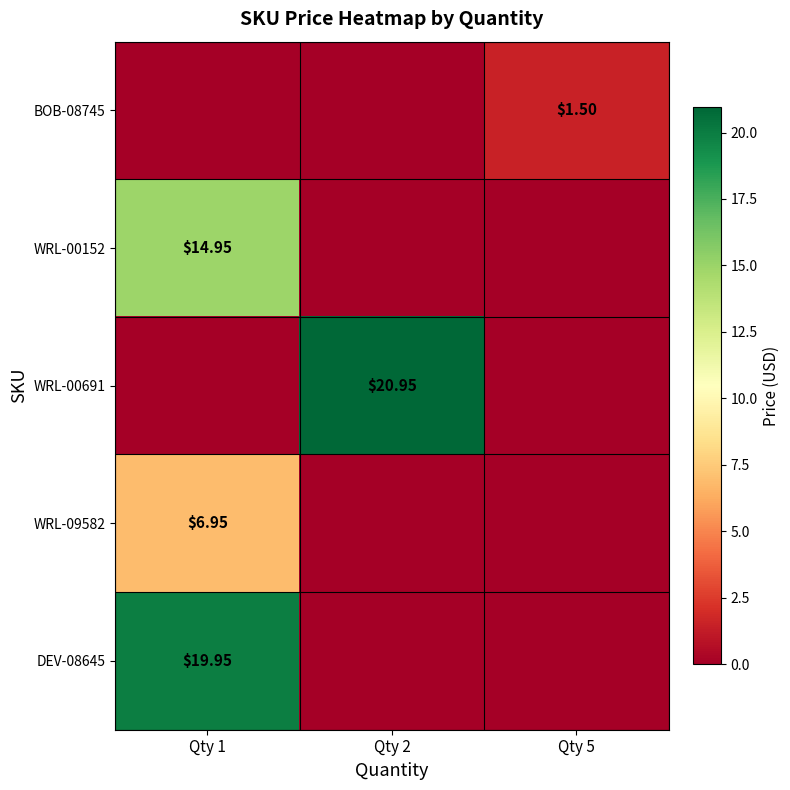

Which series changed the most between Qty 1 and Qty 2?

WRL-00691